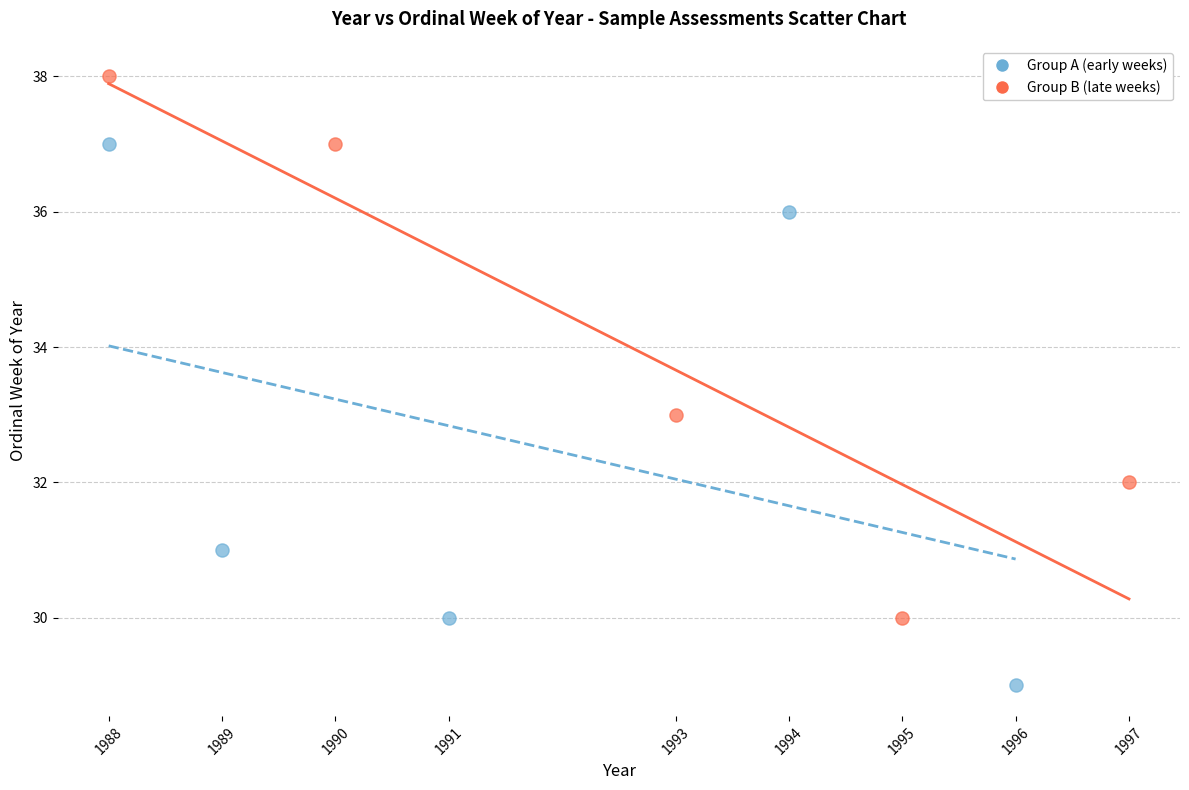

Which series reaches the minimum Y coordinate?

Group A (early weeks)